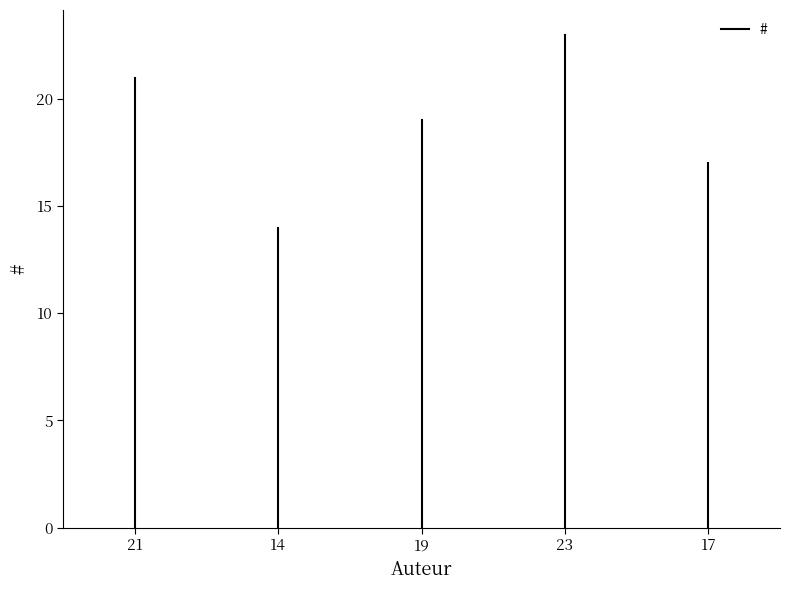

How many lines are shown in the chart?

1